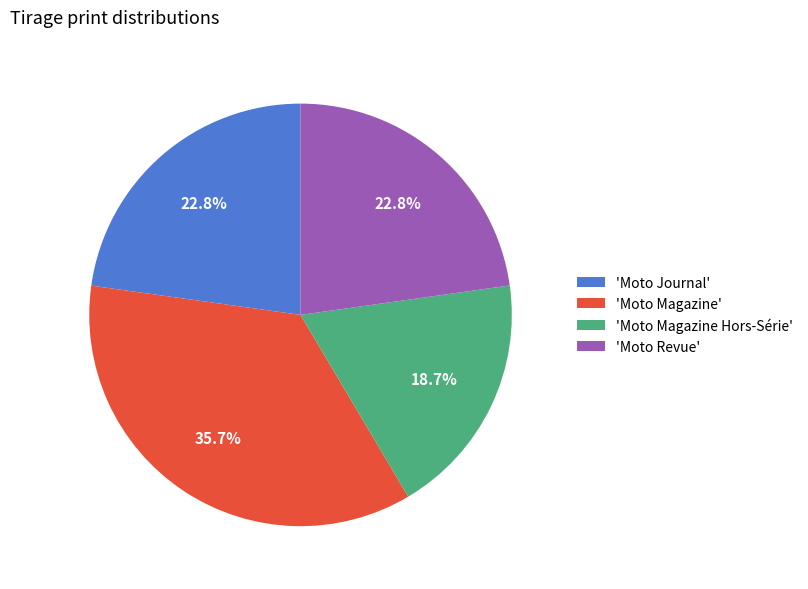

Do 'Moto Magazine' and 'Moto Revue' together represent more than half of the pie?

Yes